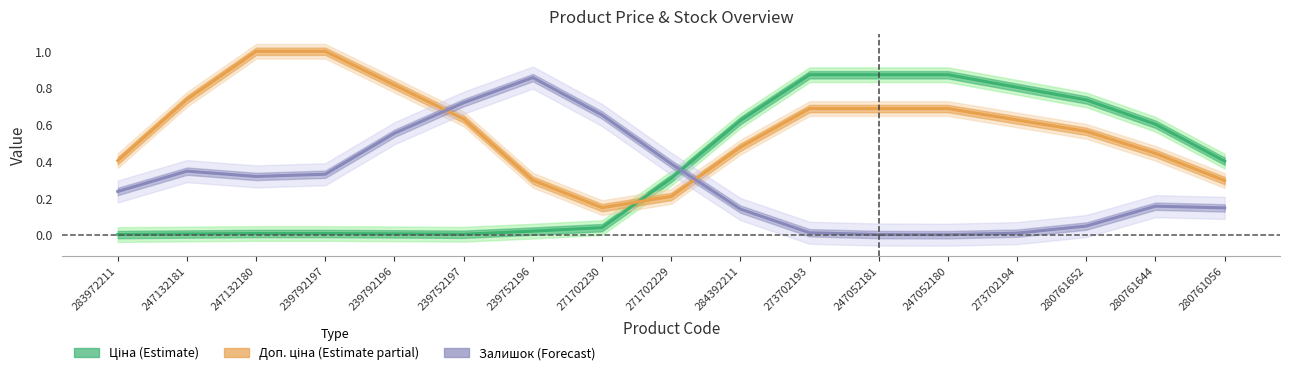

What is the total value across all series at 271702229?

0.9